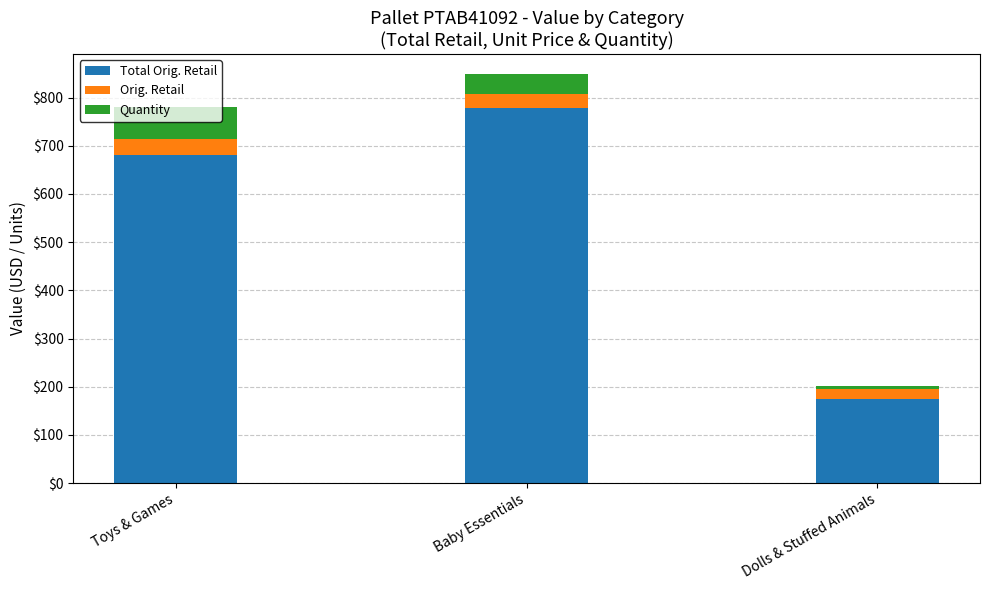

At which category is the sum across all series the highest?

Baby Essentials